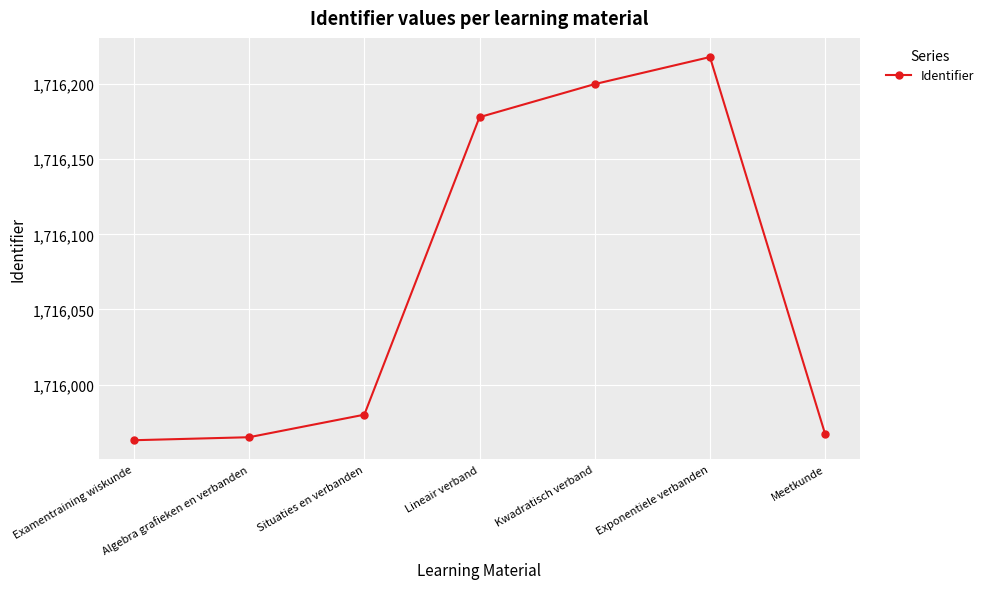

At which category does the chart reach its peak across all series?

Exponentiele verbanden